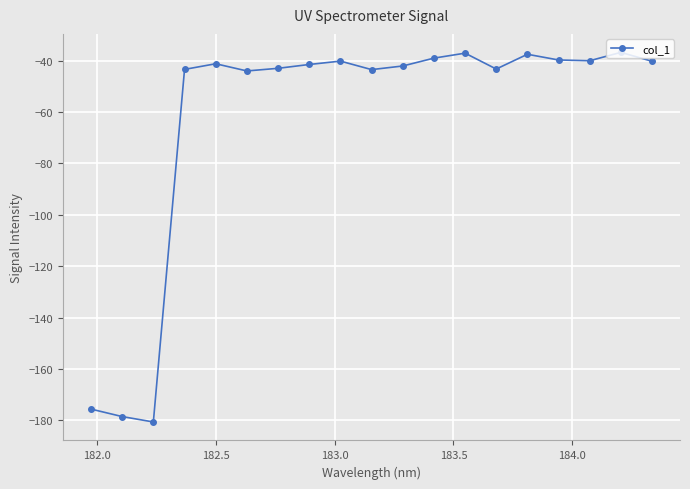

What is the difference between the second highest and second lowest values?

141.4